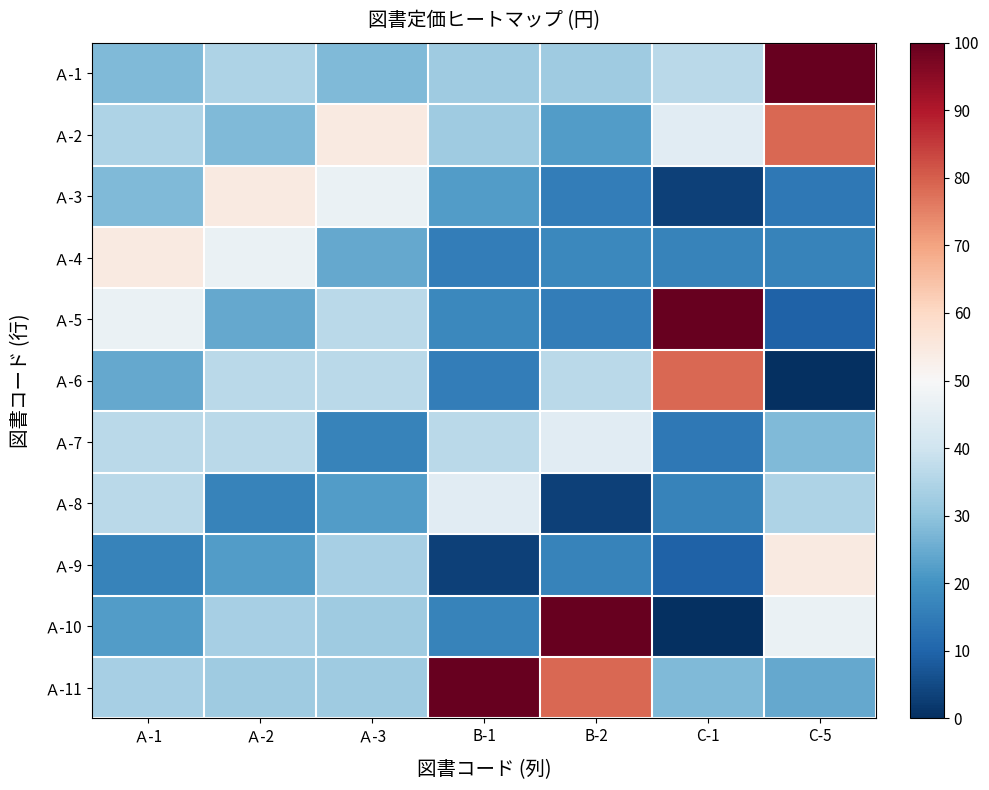

List the series in order of their peak value, lowest first.

Ａ-7, Ａ-8, Ａ-3, Ａ-4, Ａ-9, Ａ-2, Ａ-6, Ａ-1, Ａ-5, Ａ-10, Ａ-11